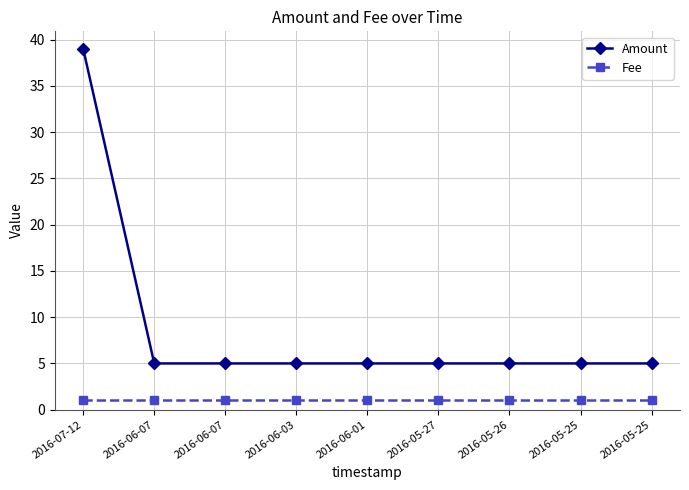

Reading left to right, transcribe all the data shown in this chart.

Amount: 2016-07-12=39	2016-06-07=5	2016-06-07=5	2016-06-03=5	2016-06-01=5	2016-05-27=5	2016-05-26=5	2016-05-25=5	2016-05-25=5
Fee: 2016-07-12=1	2016-06-07=1	2016-06-07=1	2016-06-03=1	2016-06-01=1	2016-05-27=1	2016-05-26=1	2016-05-25=1	2016-05-25=1